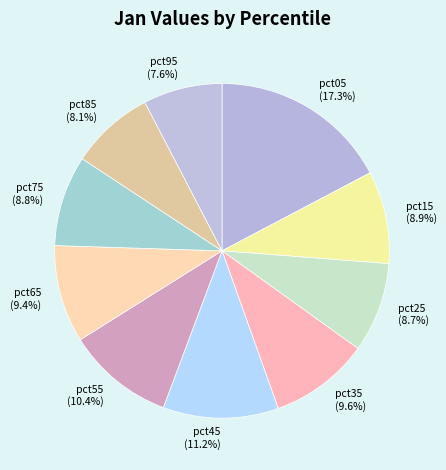

Is there a majority slice in this chart?

No